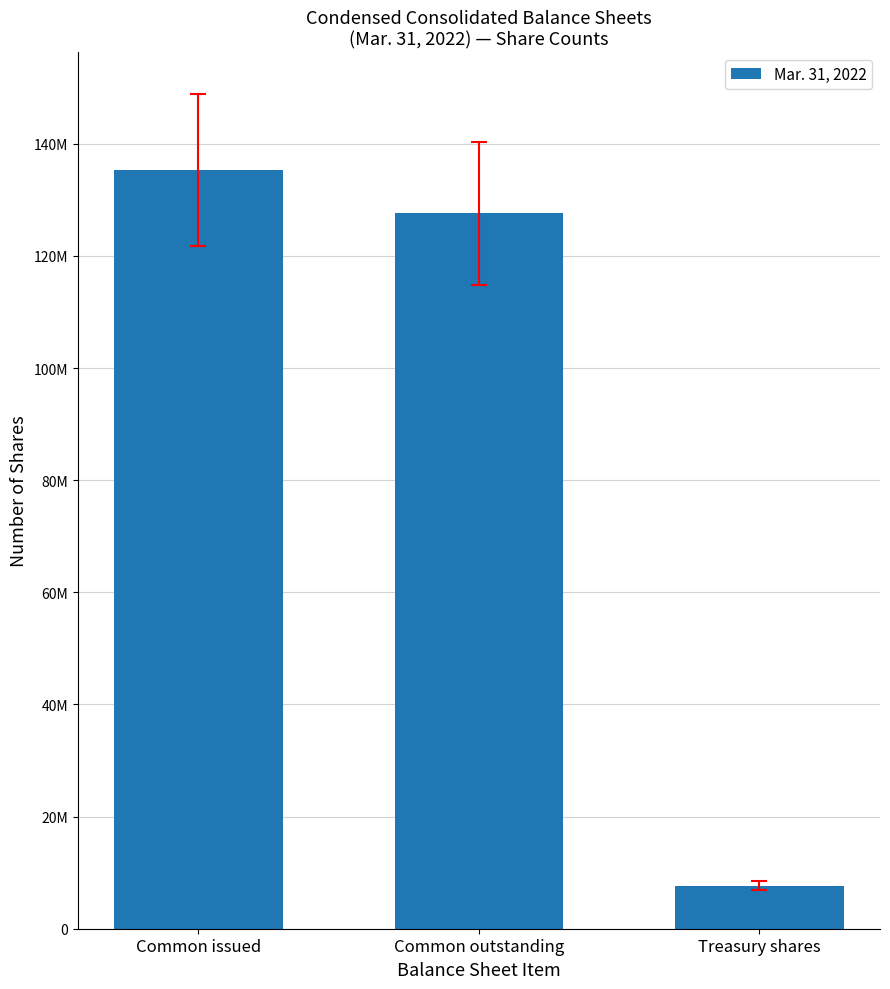

The value at Common issued is 135333418. True or false?

True